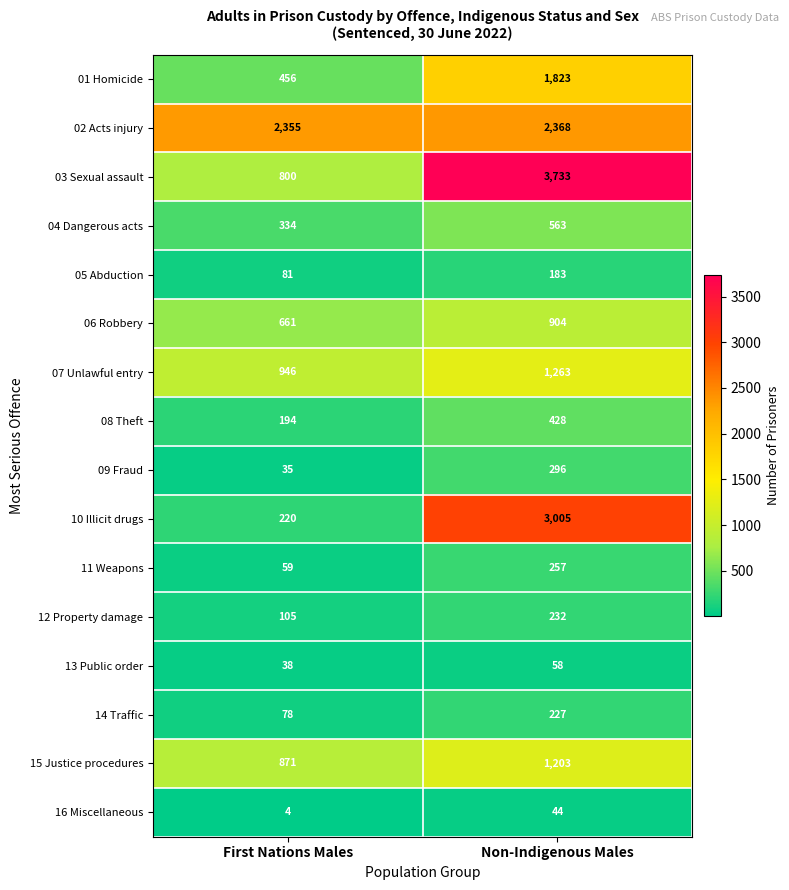

What is the difference between the 05 Abduction values at First Nations Males and Non-Indigenous Males?

102